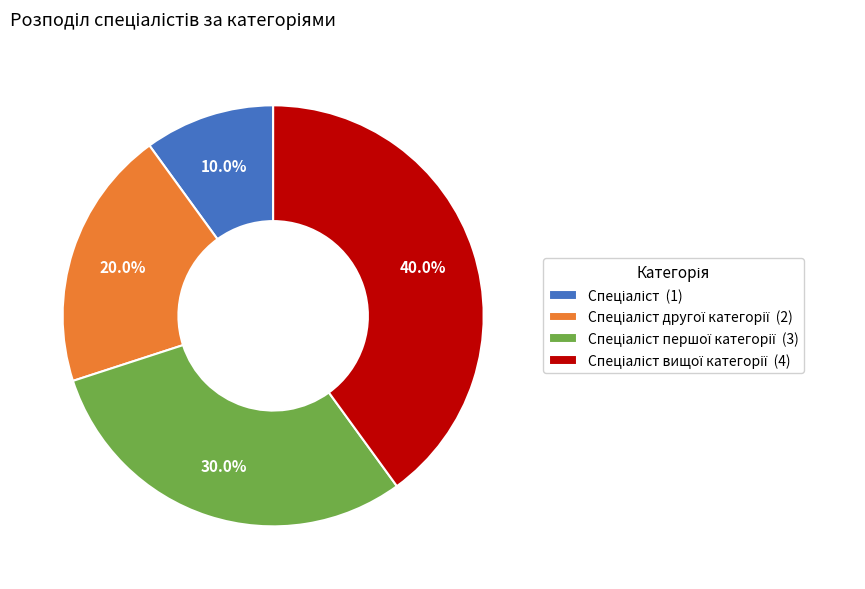

Is there a majority slice in this chart?

No